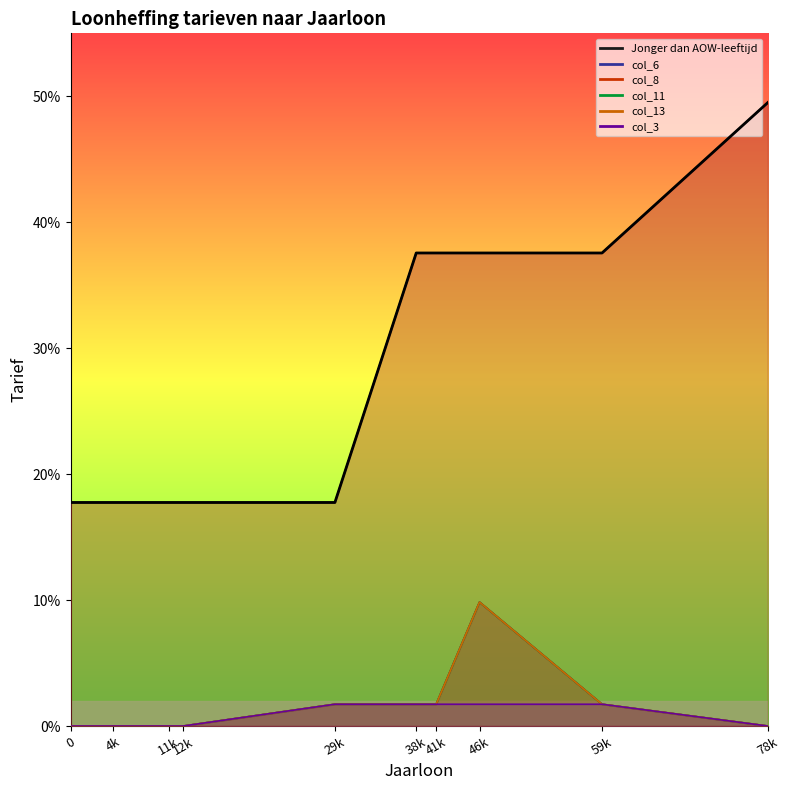

True or false: col_6 and col_13 intersect in this chart.

False